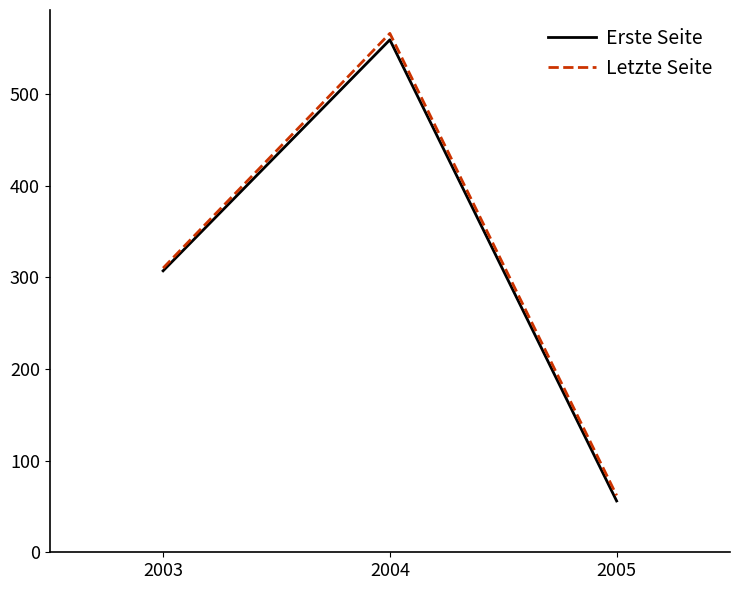

Reading left to right, transcribe all the data shown in this chart.

Erste Seite: 307	559	56
Letzte Seite: 310	566	62